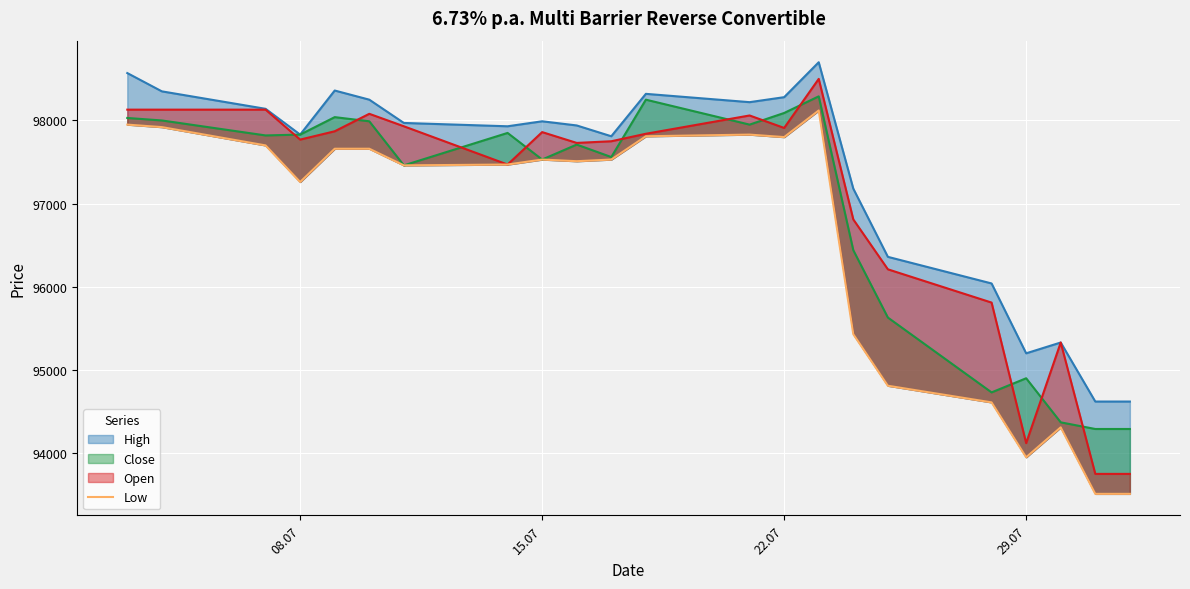

What is the lowest value of the Open series?

93750